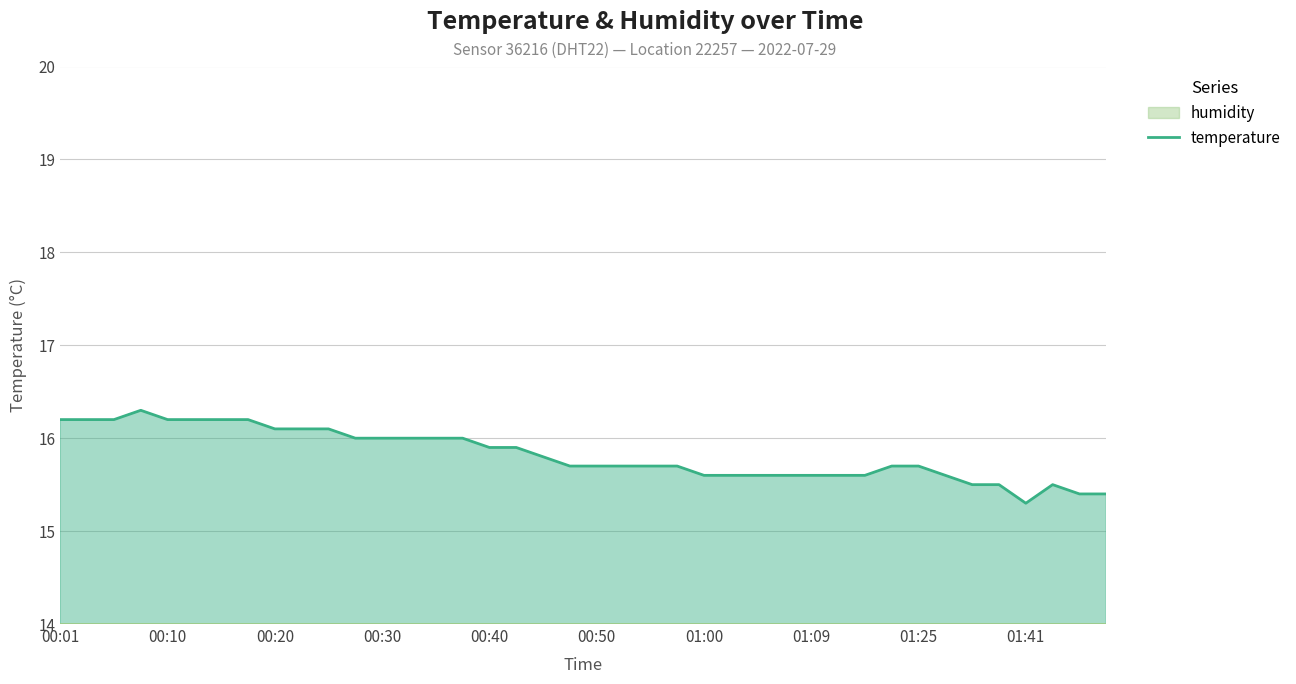

What is the difference between the maximum and second lowest values?

0.9